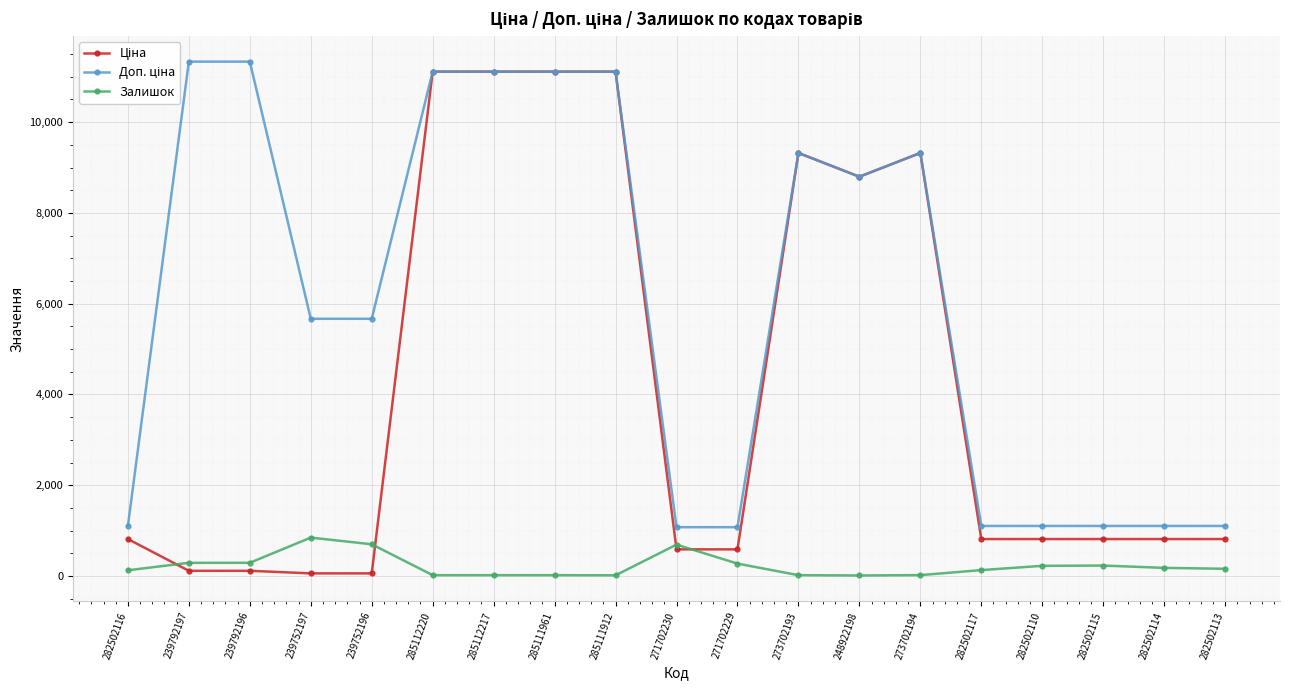

Where is the first local minimum for Доп. ціна?

248922198